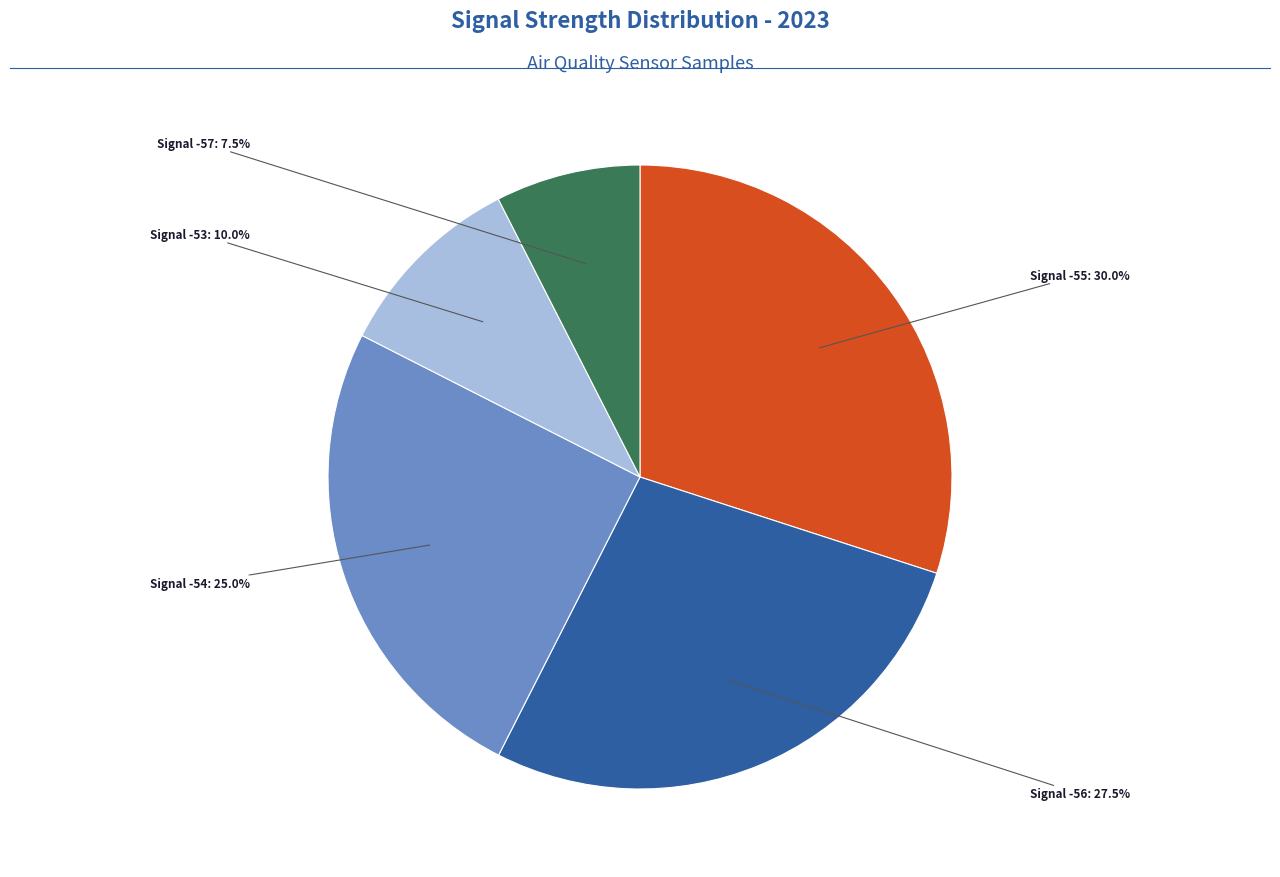

Is there any slice that represents more than half of the pie?

No